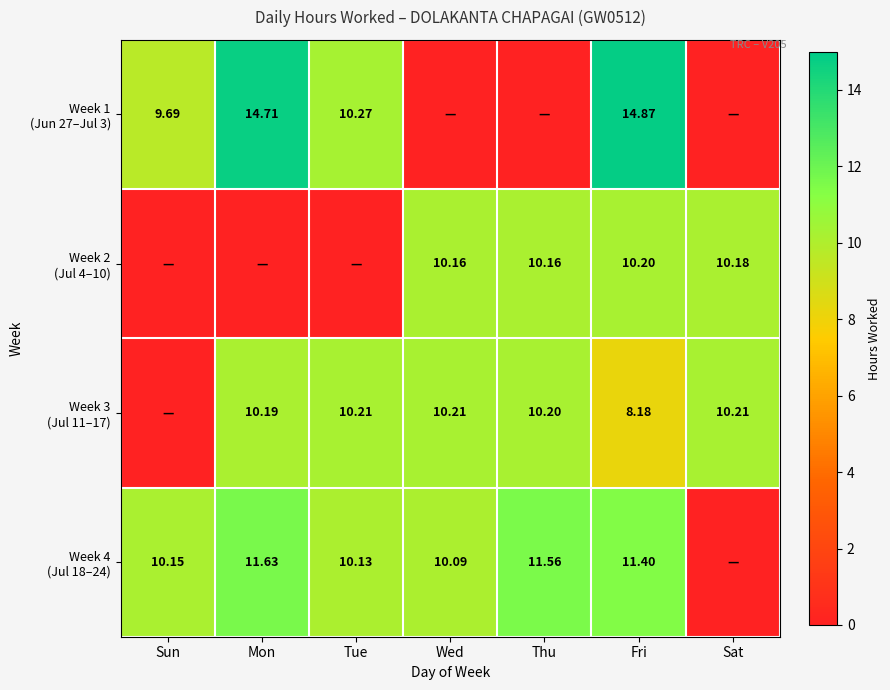

At which label is Week 2 (Jul 4–10) closest to 5?

Sun